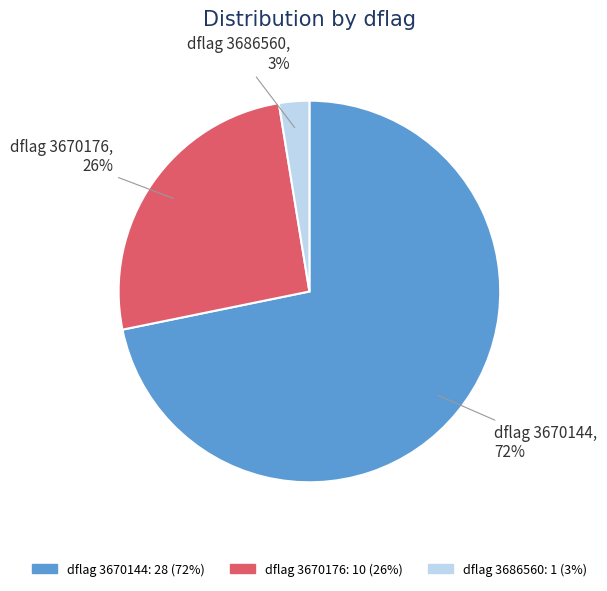

To the nearest percent, what is the average slice percentage?

33%